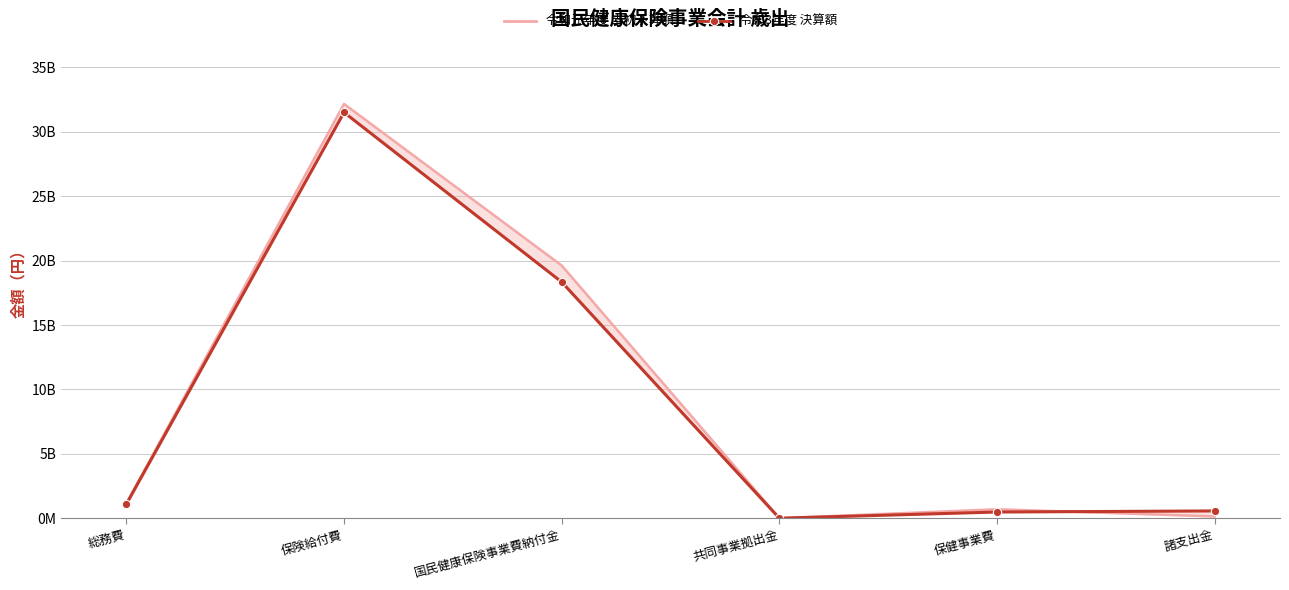

At which category is the sum across all series the highest?

保険給付費